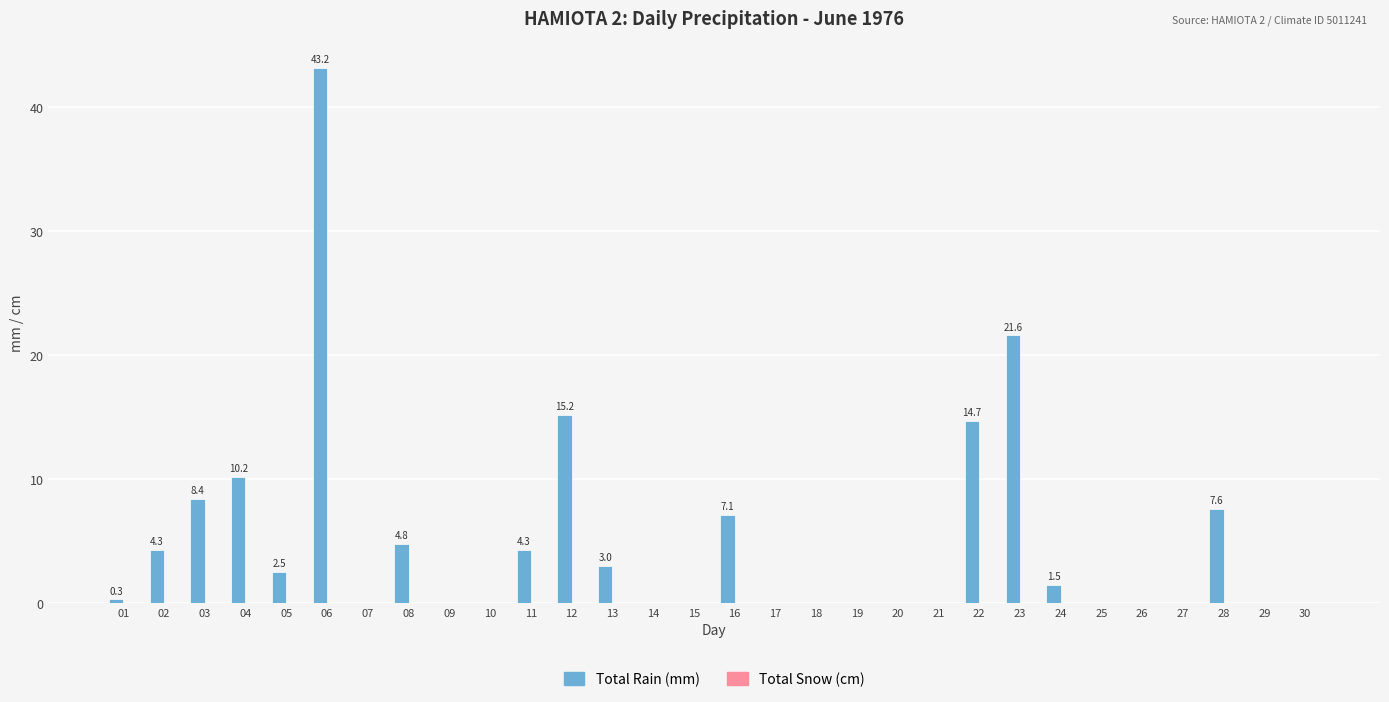

Between 19 and 04, which is larger?

04